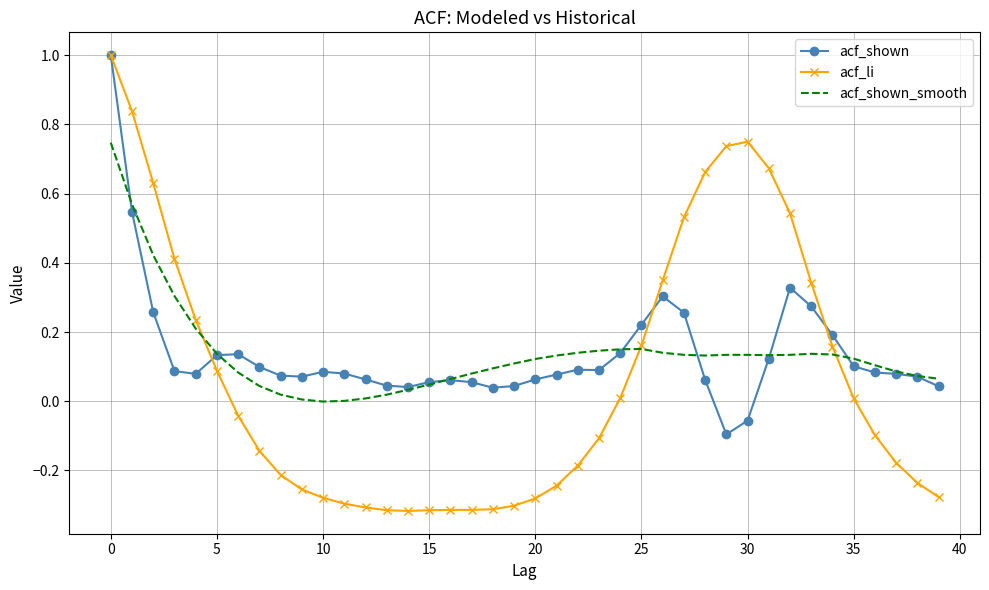

Which series has the largest range (max minus min)?

acf_li